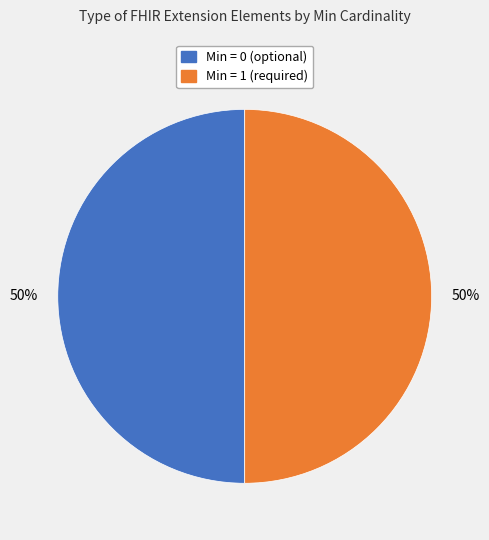

To the nearest percent, what is the average slice percentage?

50%